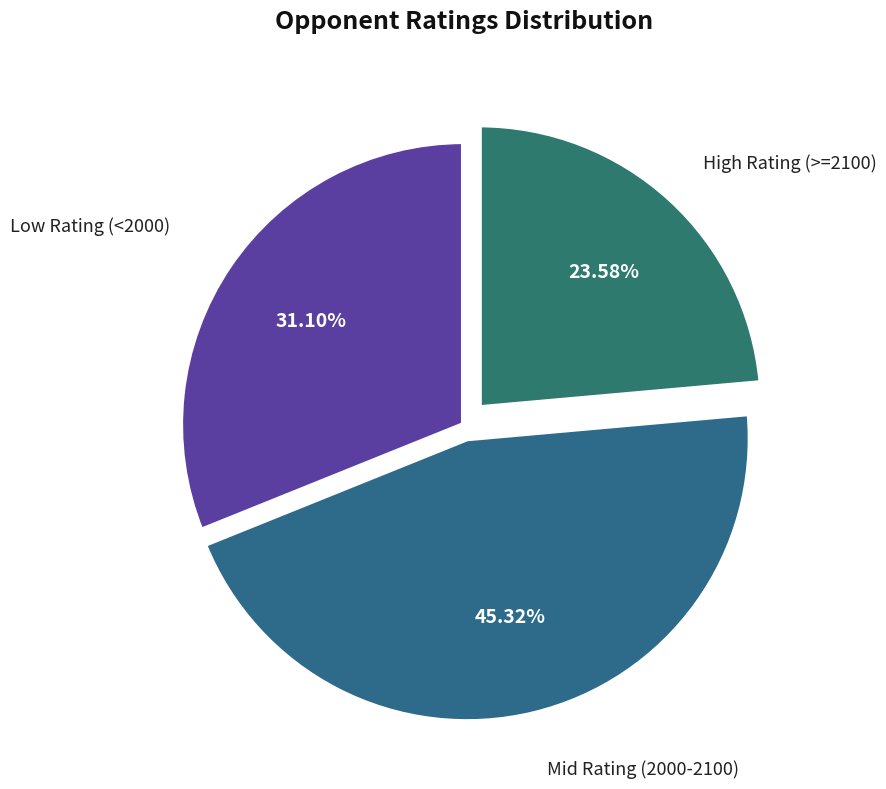

Between Low Rating (<2000) and Mid Rating (2000-2100), which is larger?

Mid Rating (2000-2100)